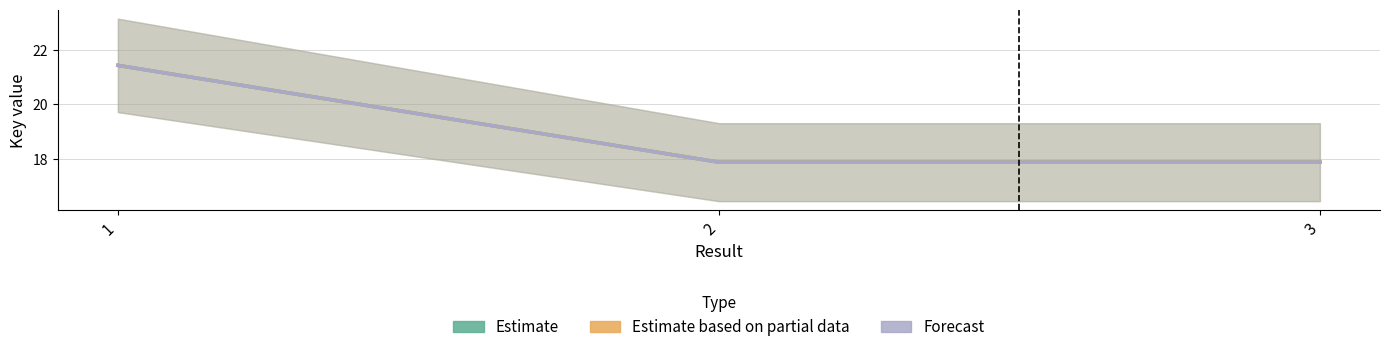

What is the total value across all series at 1?

64.3